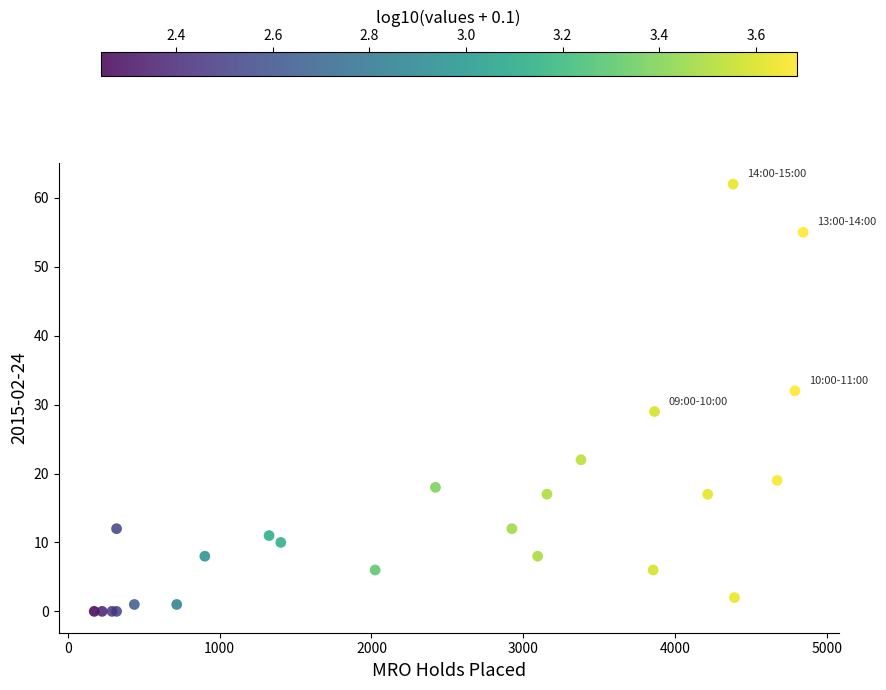

What Y value in the scatter plot is closest to 31?

32